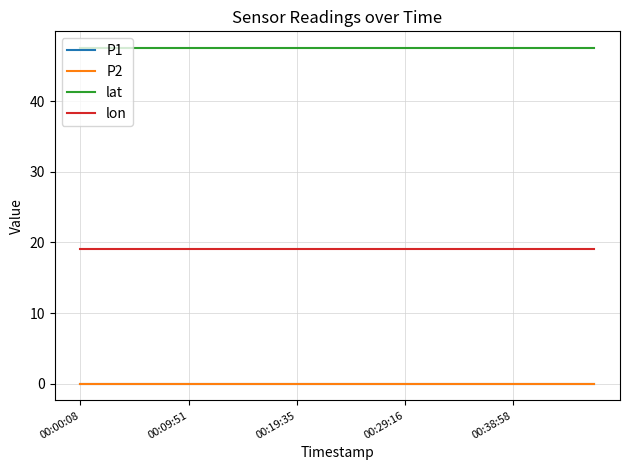

Is this an area chart (filled region under the line)?

No